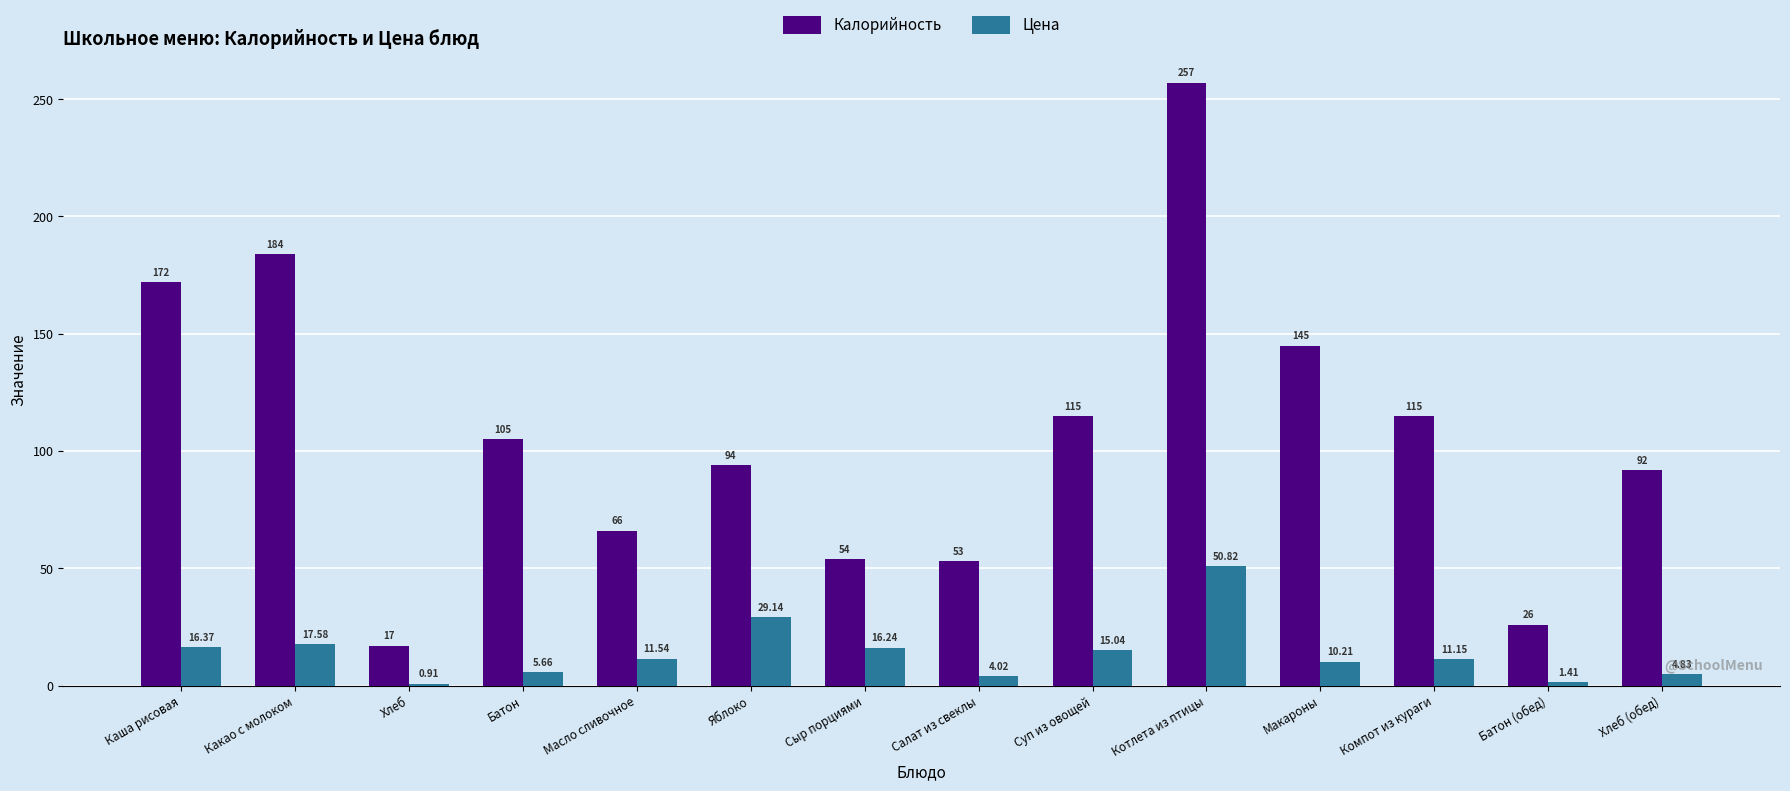

Which category has the lowest value across all series?

Хлеб